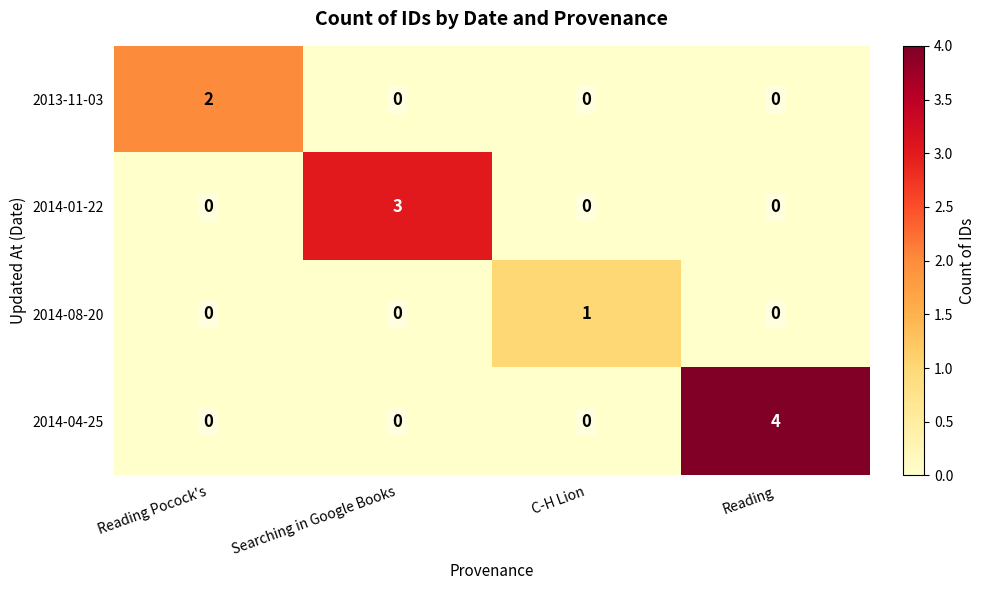

Which series has the largest range (max minus min)?

2014-04-25